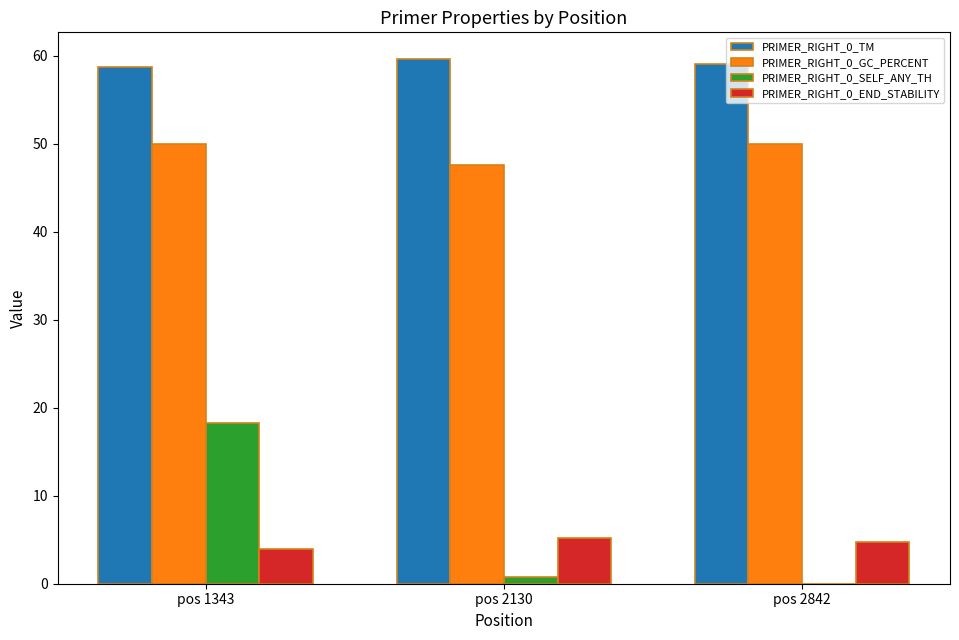

What is the total value across all series at pos 1343?

130.9